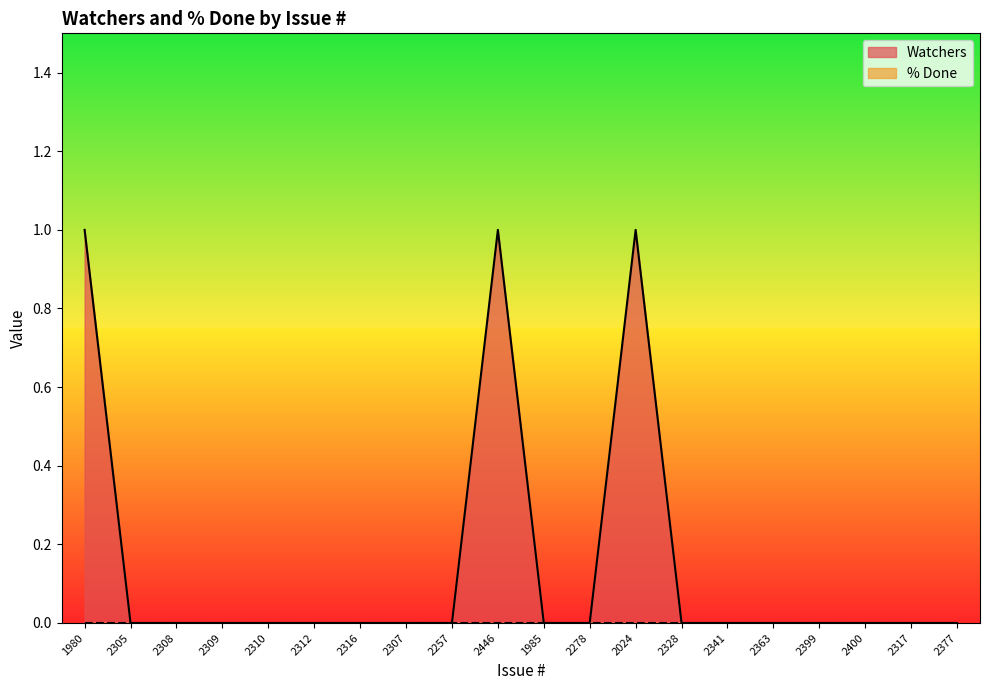

The chart shows a value of -1 at 2400. True or false?

False